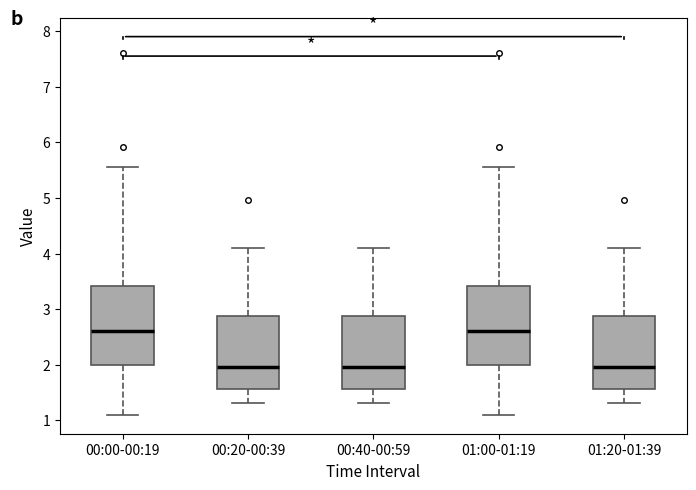

Reading left to right, transcribe this box plot: for each box, give where its median line is, the range the box spans, and where its two whiskers end, as read against the y-axis. The values are not printed on the chart, so give them approximately, as read against the axis.

00:00-00:19: median 2.6, box 2.0 to 3.4, whiskers 1.1 to 5.6
00:20-00:39: median 2.0, box 1.6 to 2.9, whiskers 1.3 to 4.1
00:40-00:59: median 2.0, box 1.6 to 2.9, whiskers 1.3 to 4.1
01:00-01:19: median 2.6, box 2.0 to 3.4, whiskers 1.1 to 5.6
01:20-01:39: median 2.0, box 1.6 to 2.9, whiskers 1.3 to 4.1